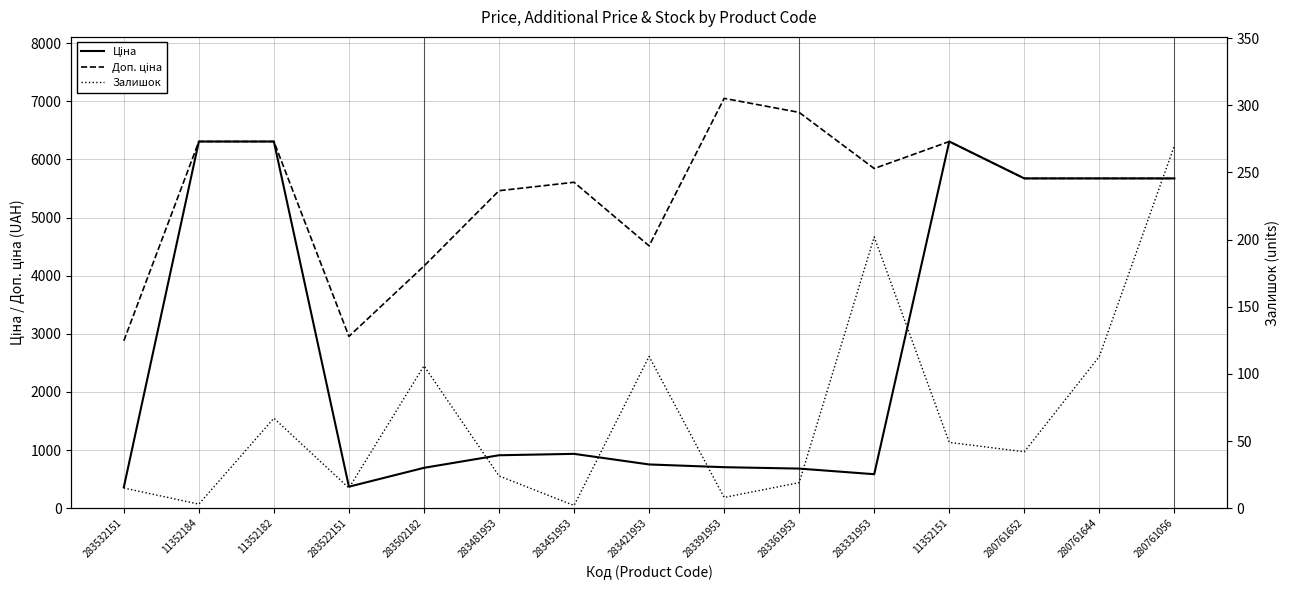

The value of Залишок at 283502182 is 106.0. True or false?

True